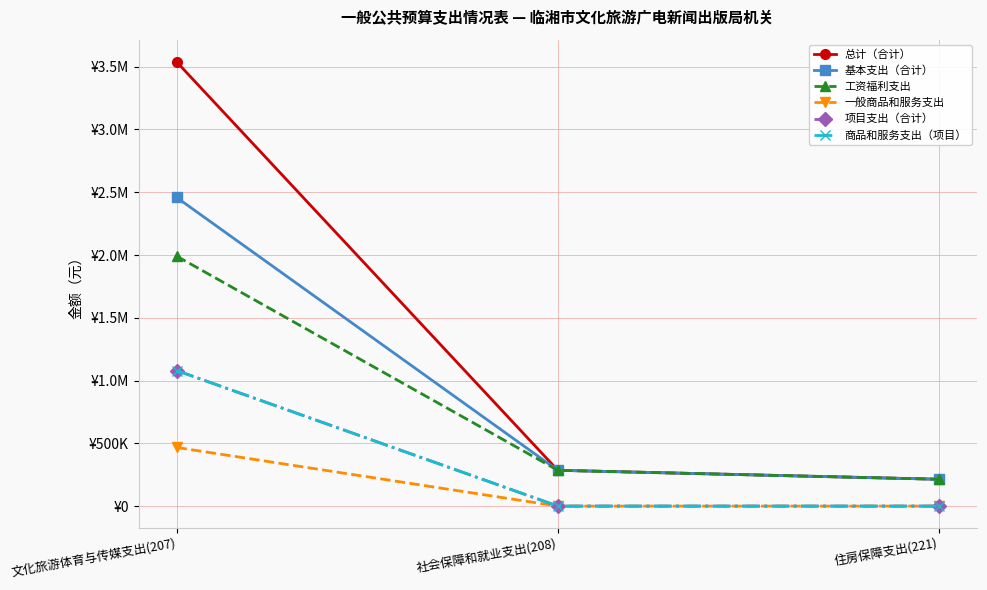

Is it true that 项目支出（合计） equals 0.0 at 社会保障和就业支出(208)?

True